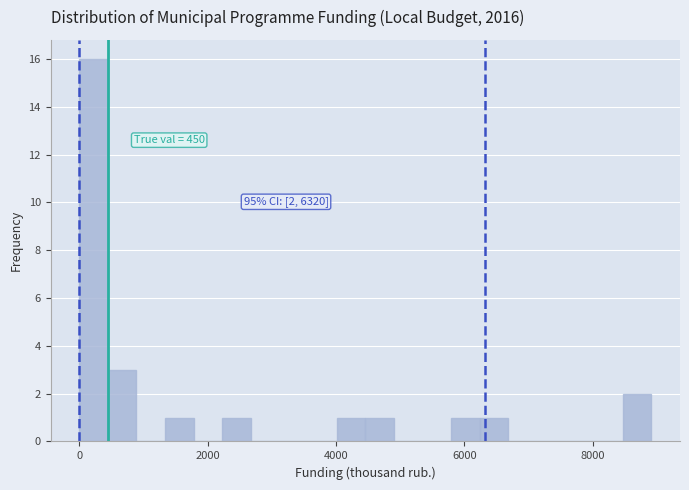

Around what value on the x-axis is the tallest bar? Give the approximate position of its centre, as read against the axis.

200